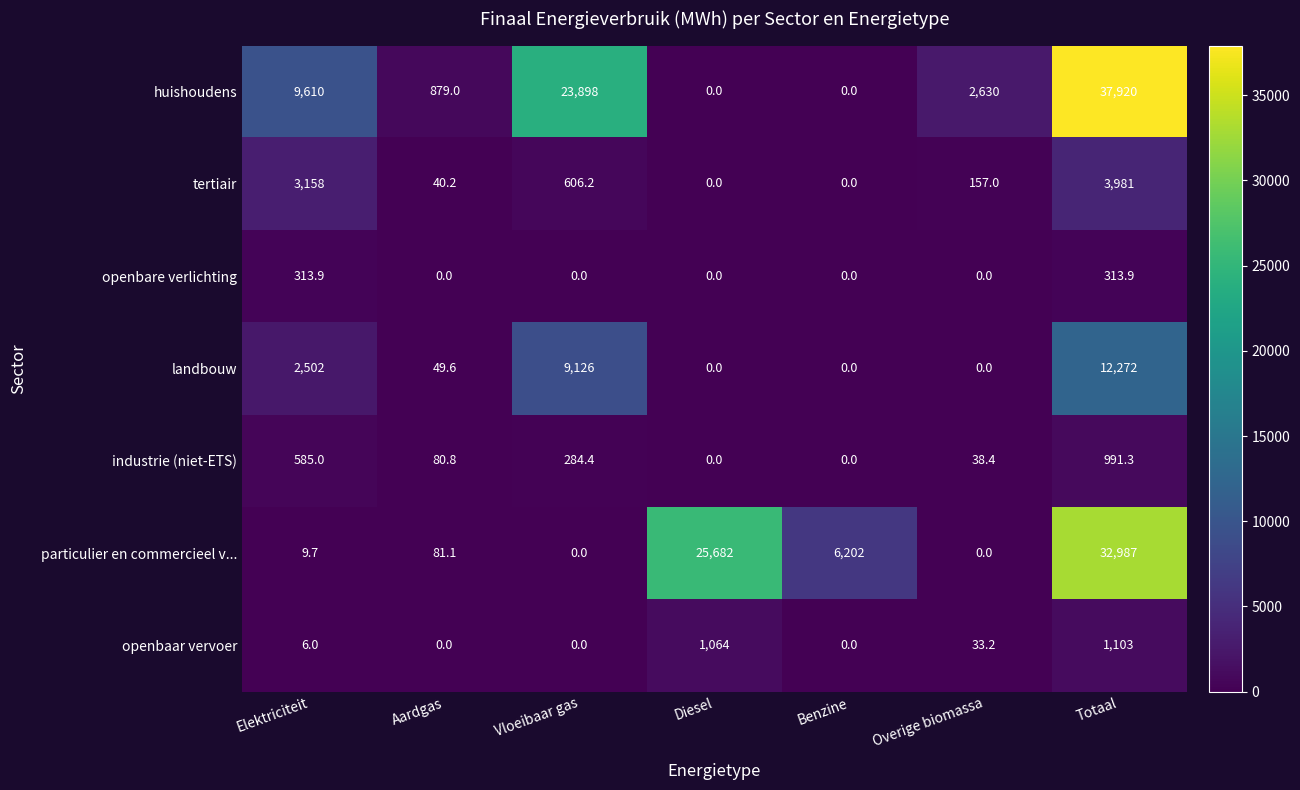

Which series has the largest total across all categories?

huishoudens